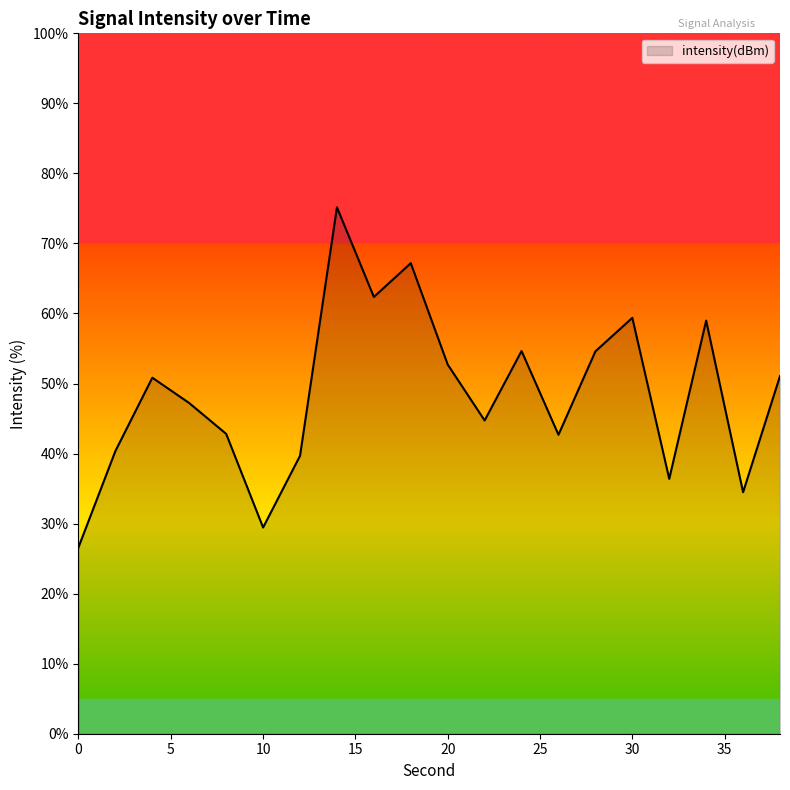

What is the smallest value displayed?

26.6